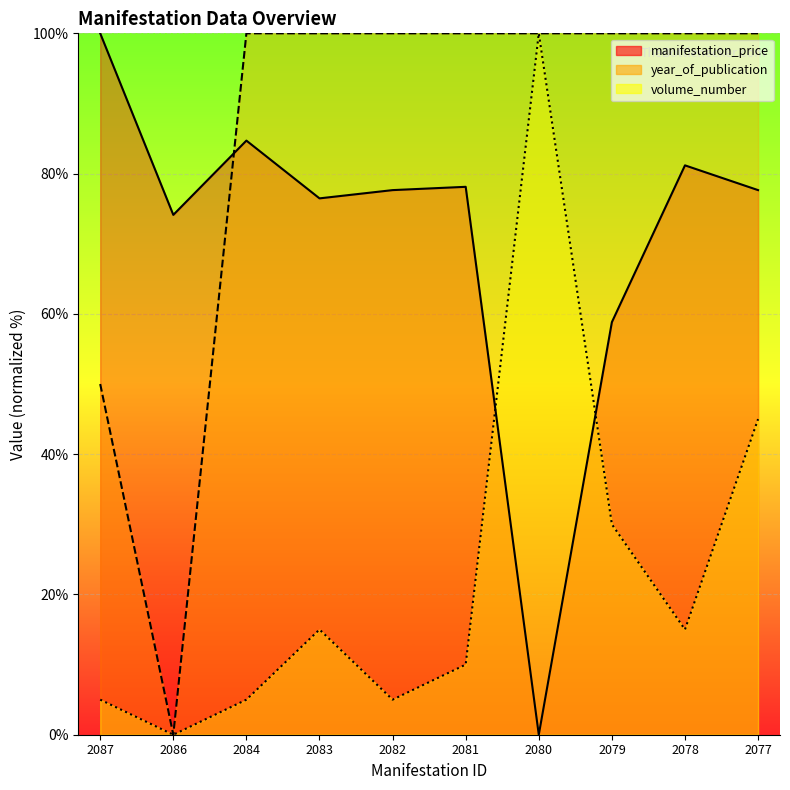

How many data points in volume_number are less than 15?

5